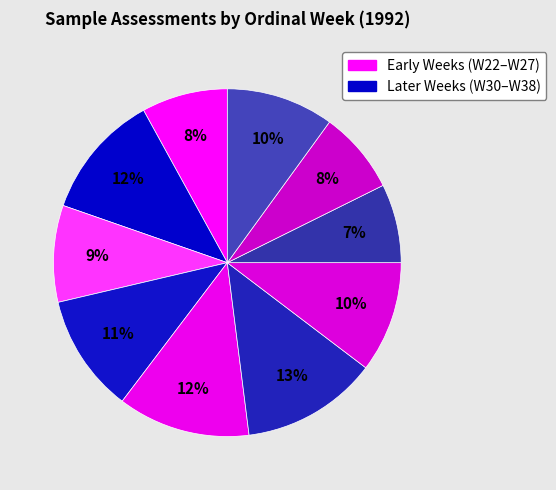

How many segments does this pie chart have?

10